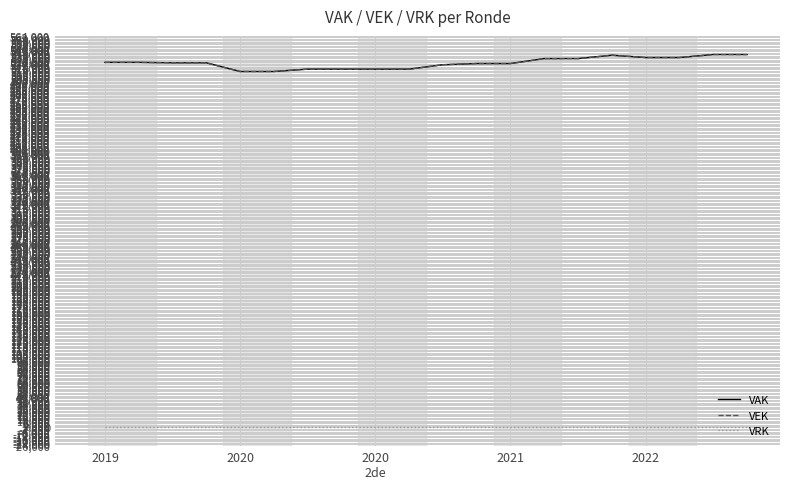

True or false: VEK and VRK cross at least once.

False